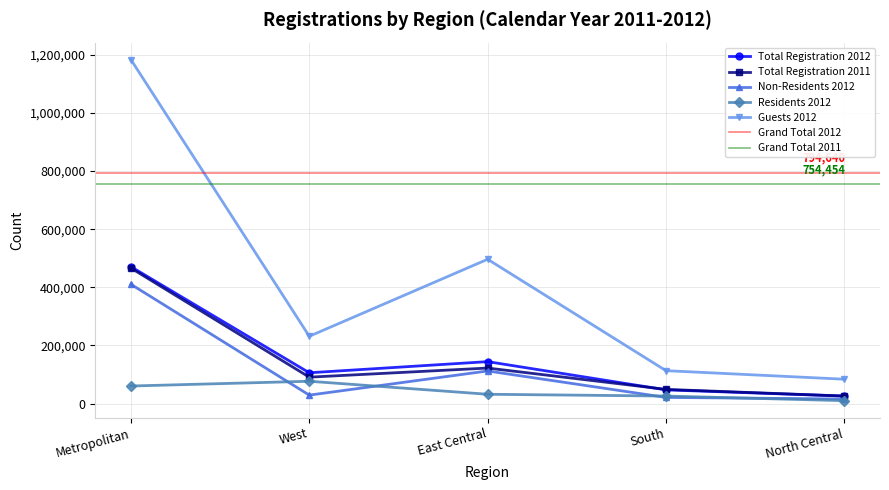

True or false: Total Registration 2012 and Non-Residents 2012 intersect in this chart.

False